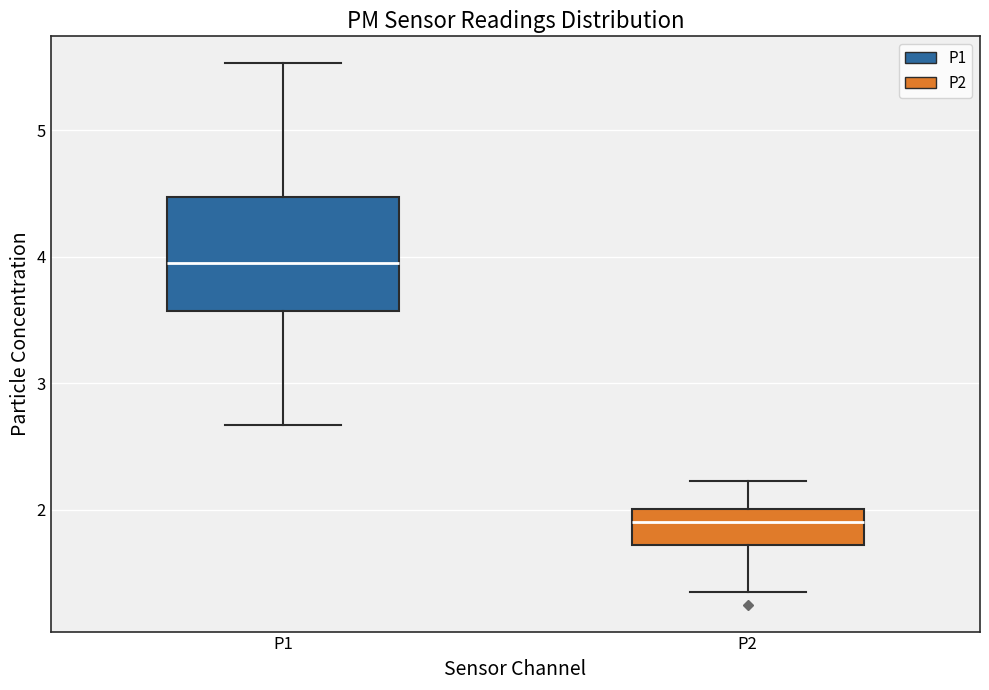

Which box is the tallest, from its lower edge to its upper edge?

P1